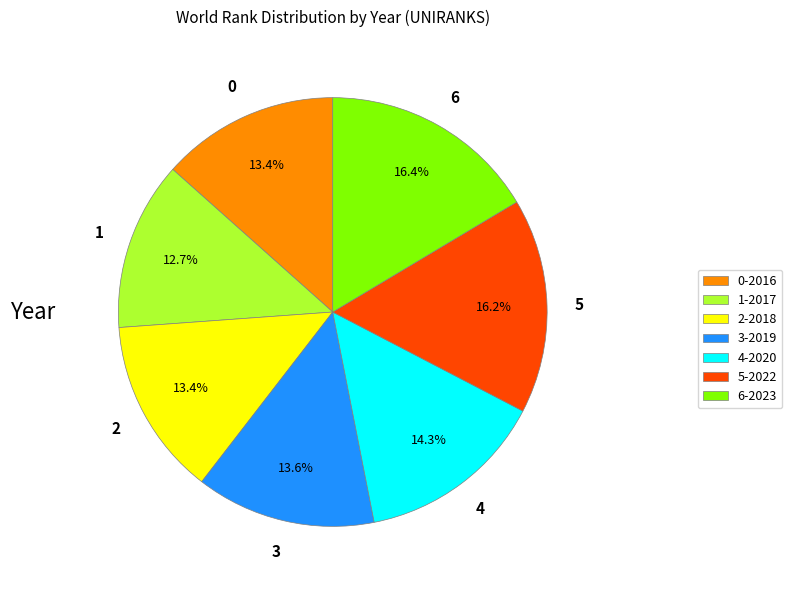

Between 6-2023 and 4-2020, which is larger?

6-2023